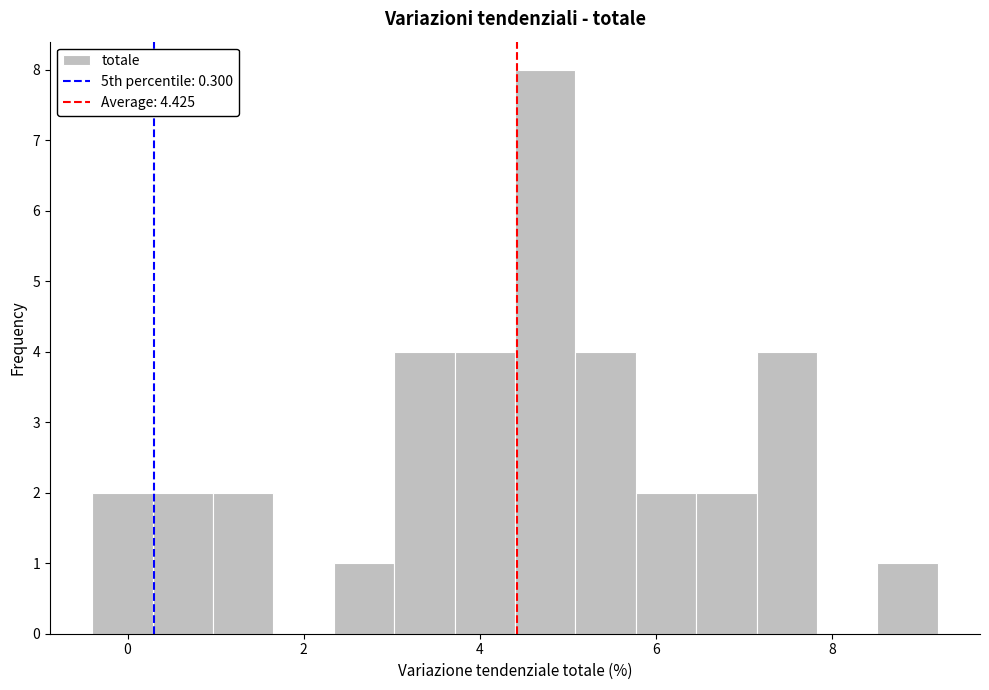

Around what value on the x-axis is the tallest bar? Give the approximate position of its centre, as read against the axis.

4.8